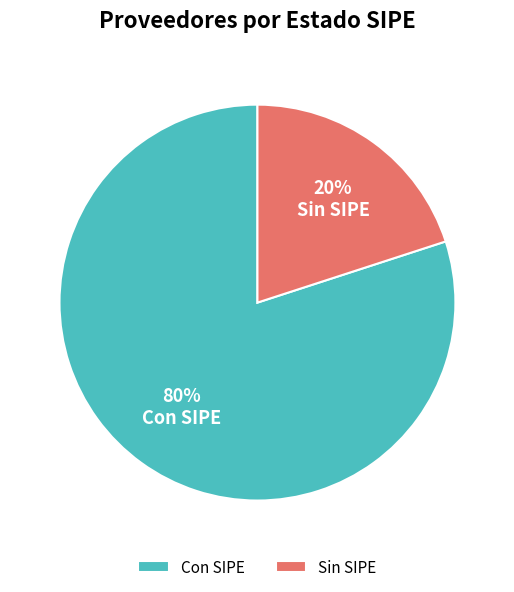

How many segments does this pie chart have?

2